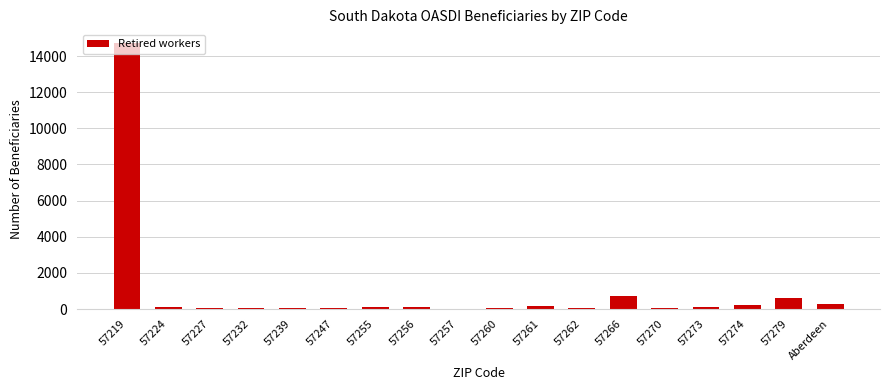

True or false: the data shows 95 at 57256.

True